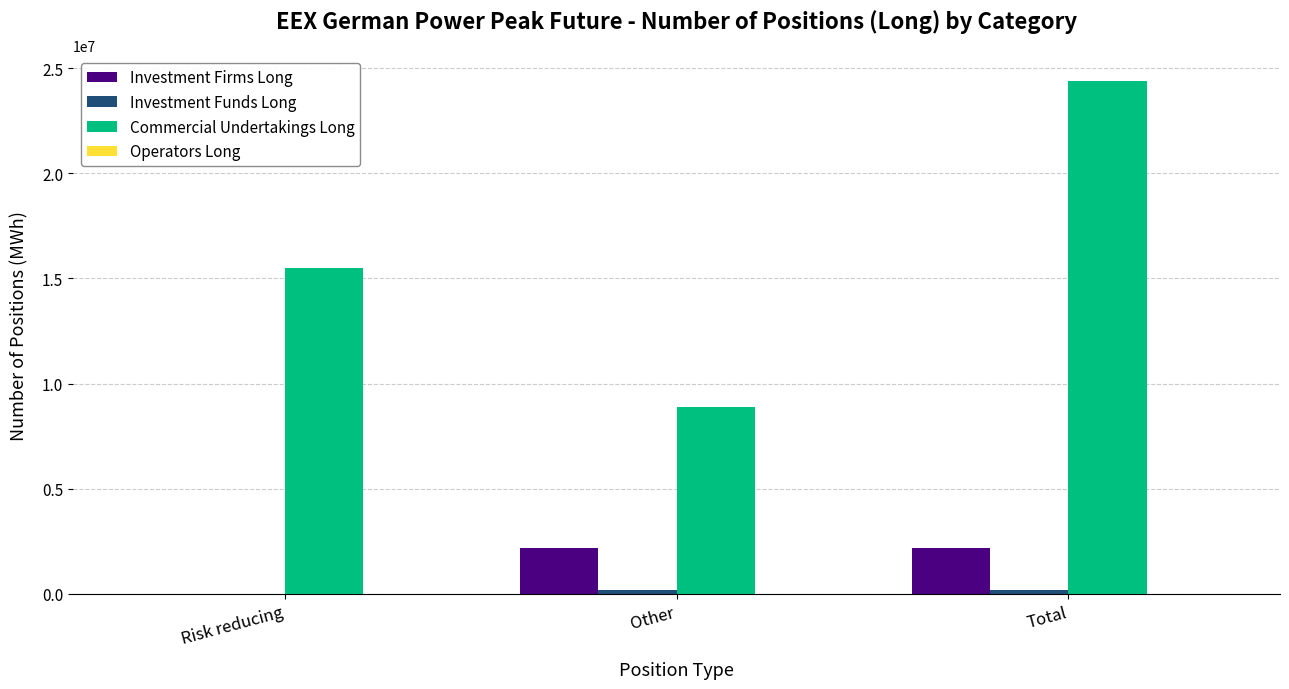

Which category has the highest value across all series?

Total